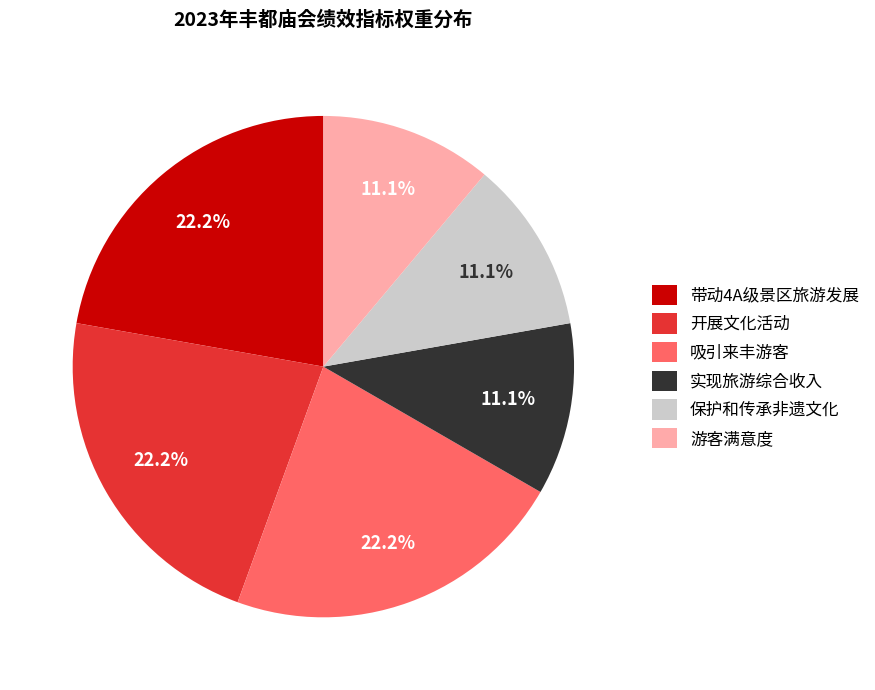

What is the total percentage of 带动4A级景区旅游发展 and 实现旅游综合收入?

33.3%